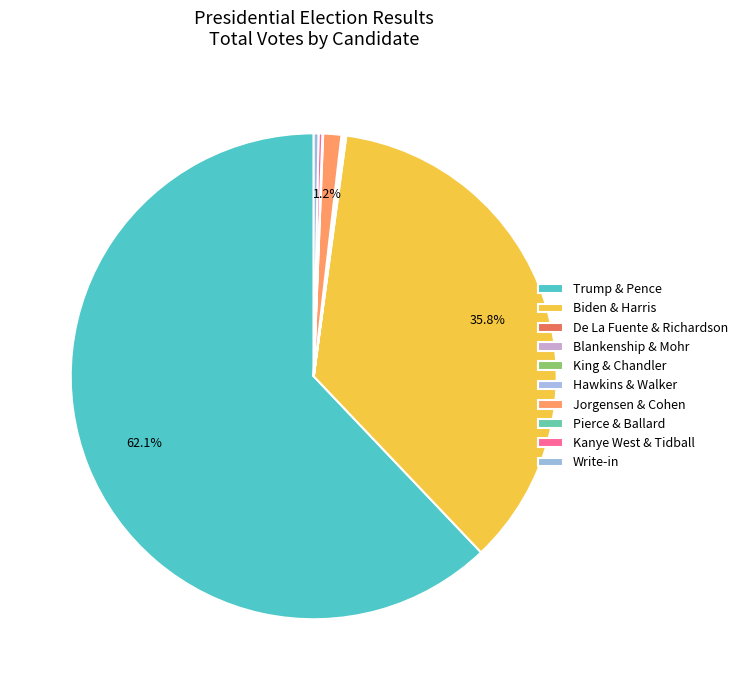

True or false: De La Fuente & Richardson accounts for 0% of the total.

True